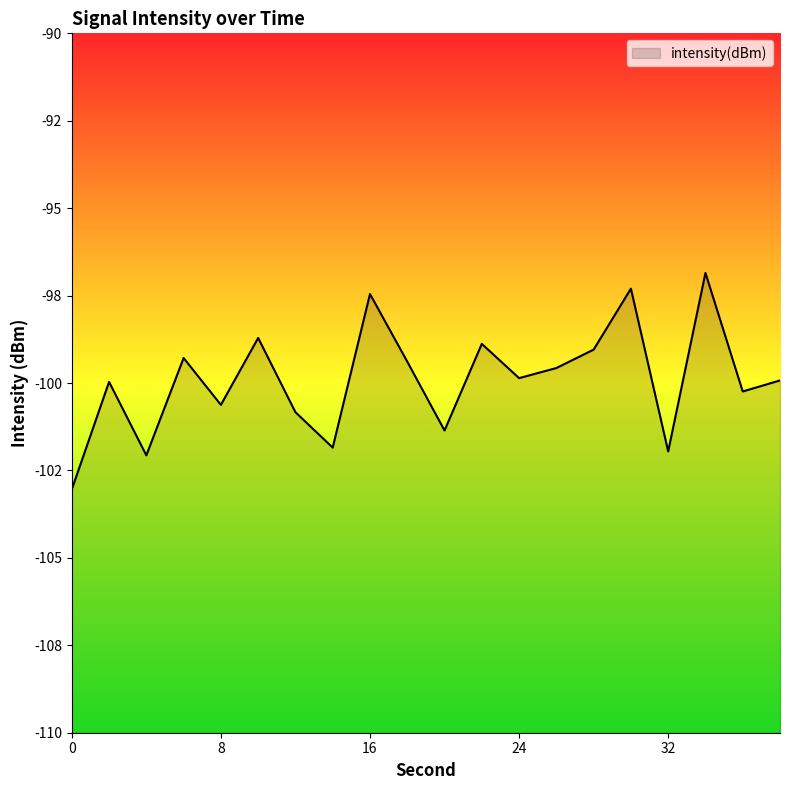

How many values exceed -99?

5